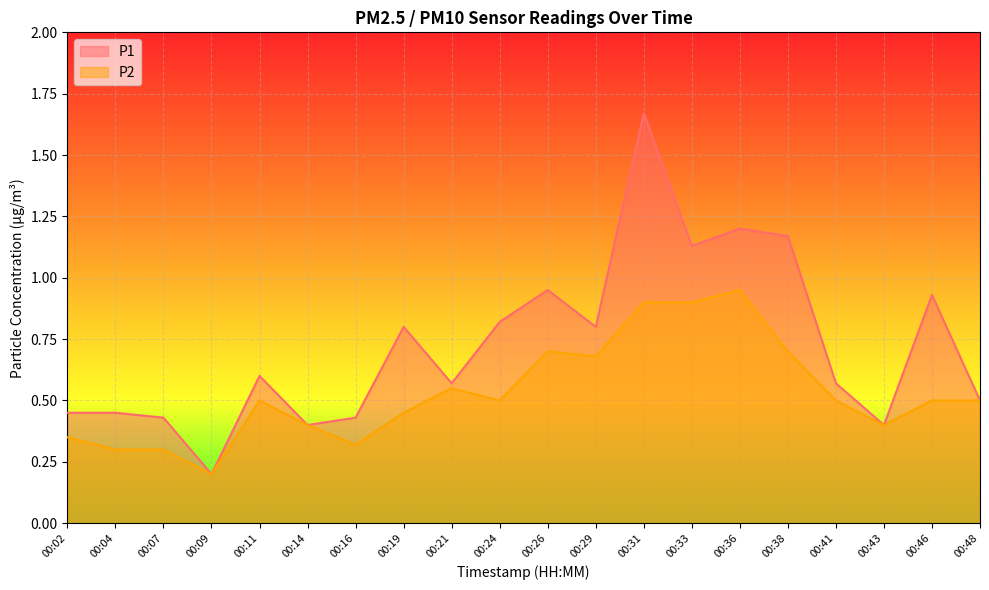

Is it true that P2 equals 0.2 at 00:48?

False